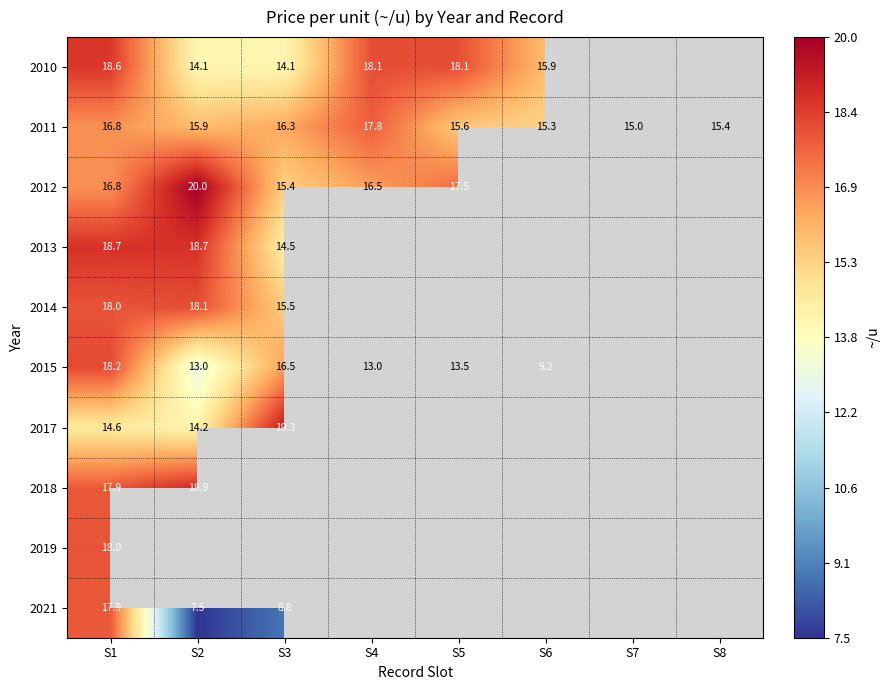

How many categories are shown in the chart?

8